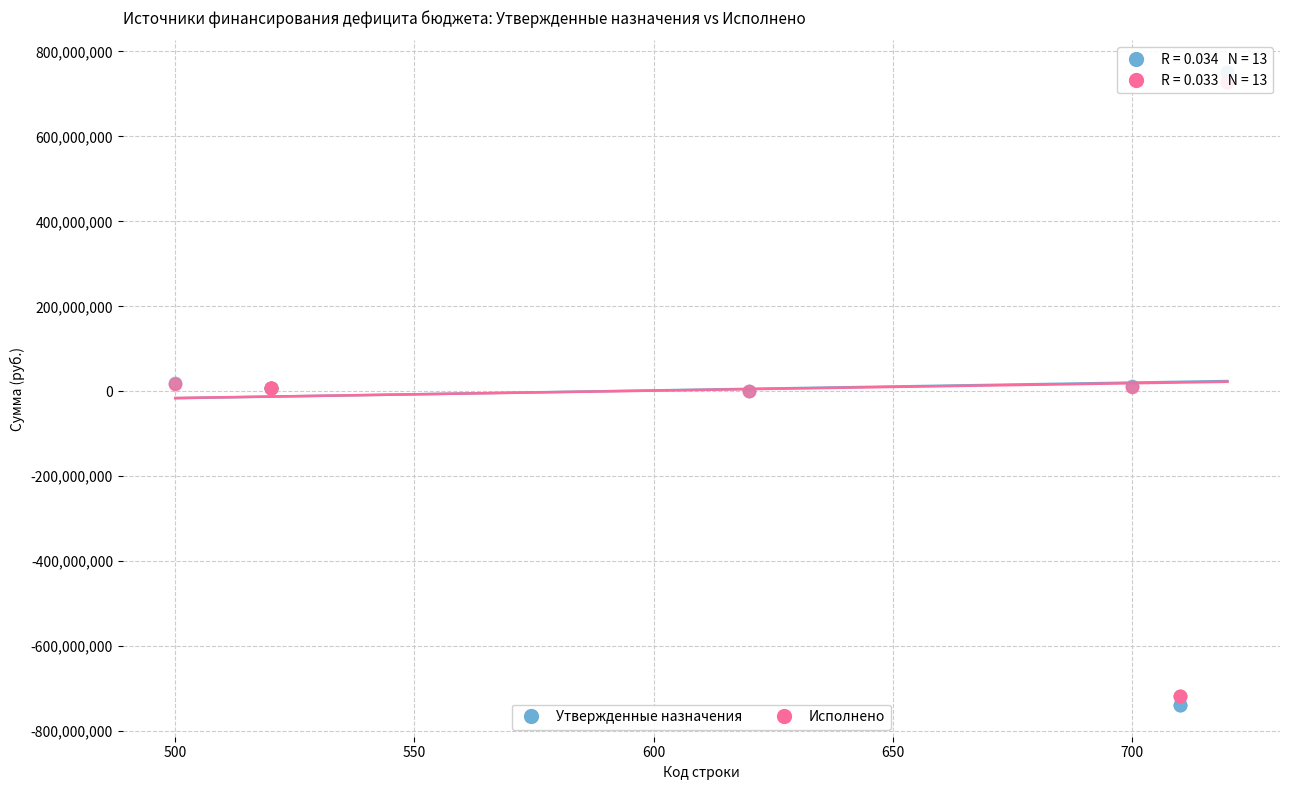

Which series contains the lowest Y value?

Утвержденные назначения